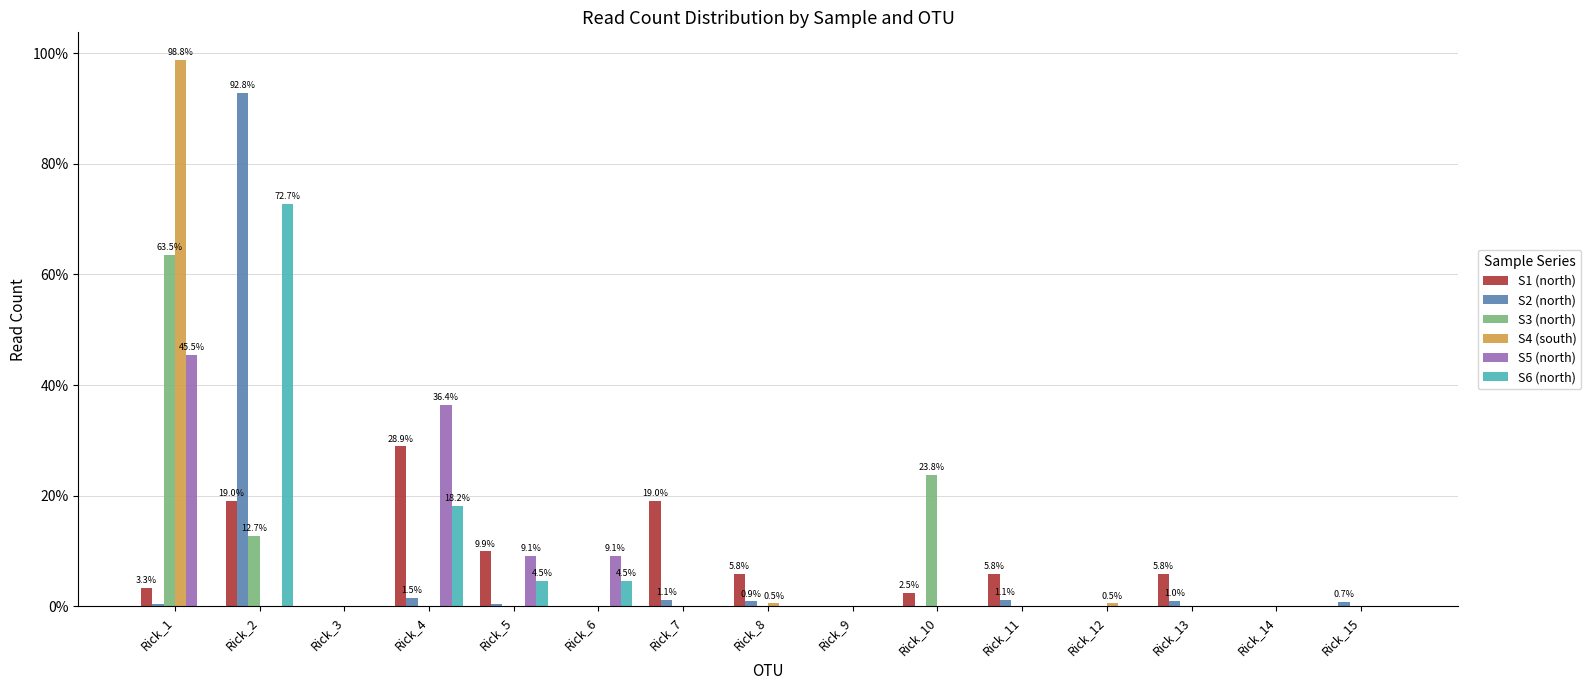

How many series are shown in this chart?

6